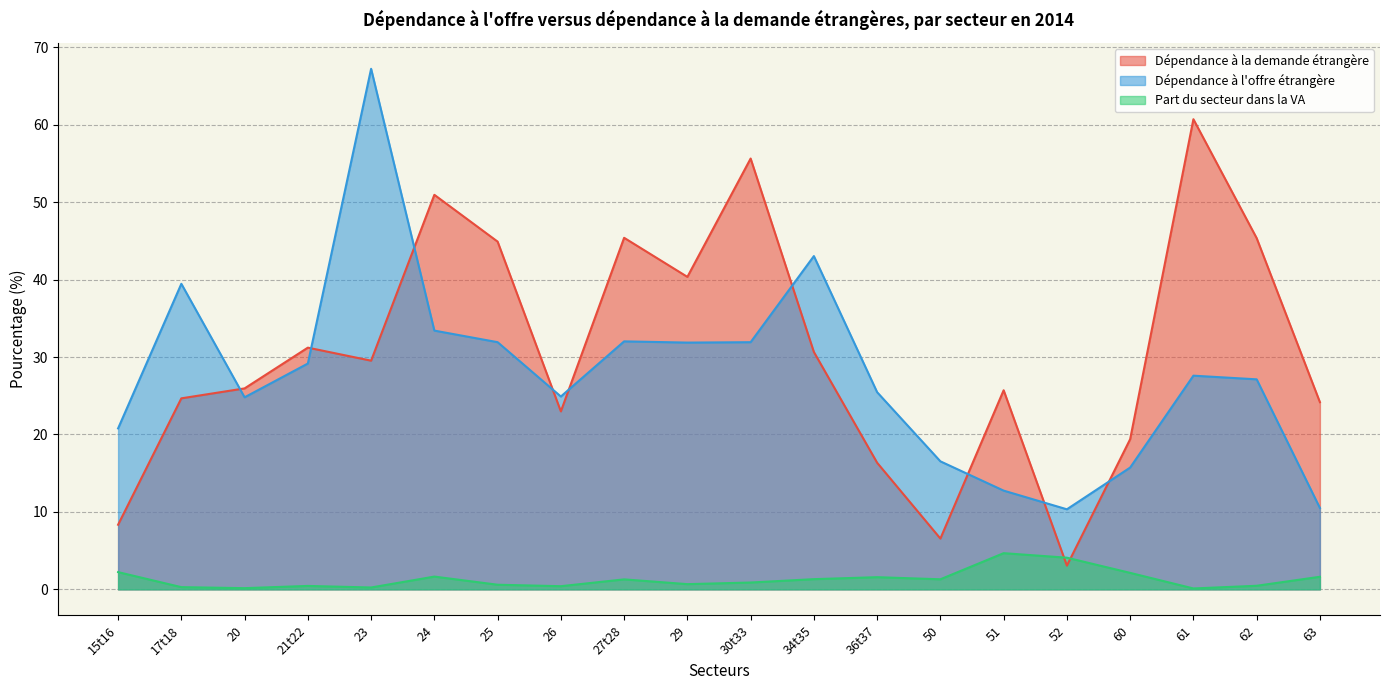

Which series has the widest spread of values?

Dépendance à la demande étrangère